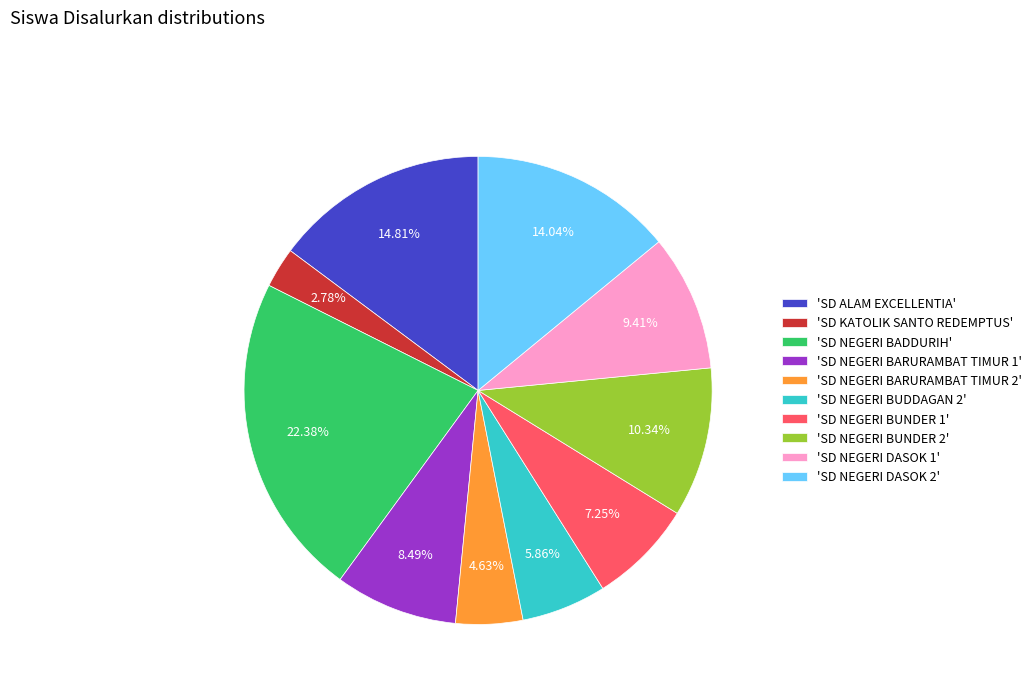

Is 'SD NEGERI DASOK 1' the majority of the pie?

No